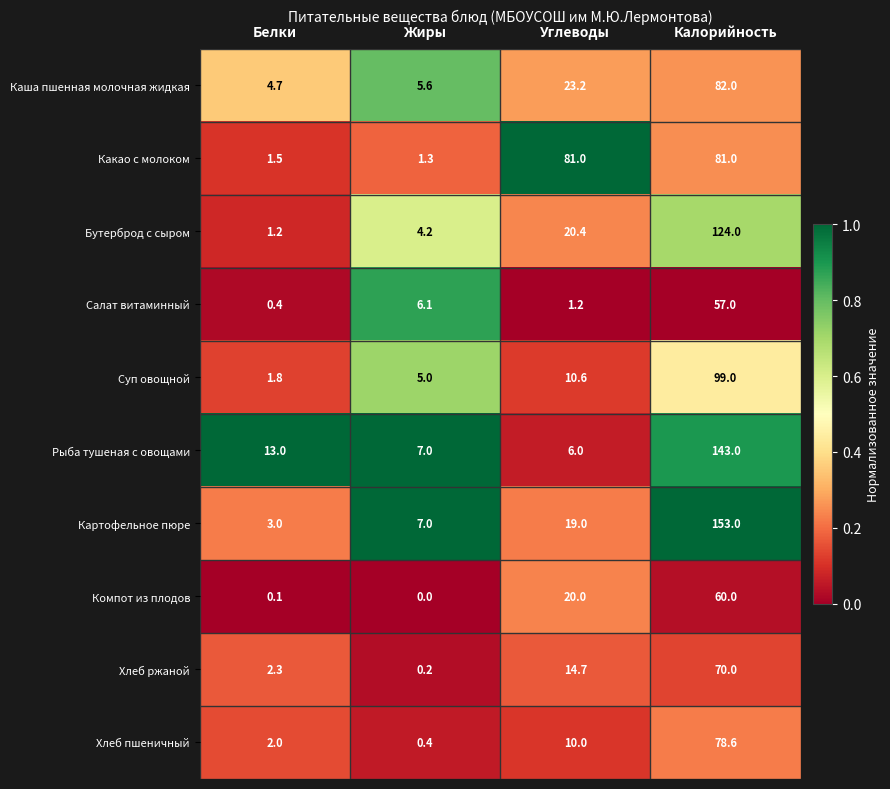

Which series has the widest spread of values?

Картофельное пюре